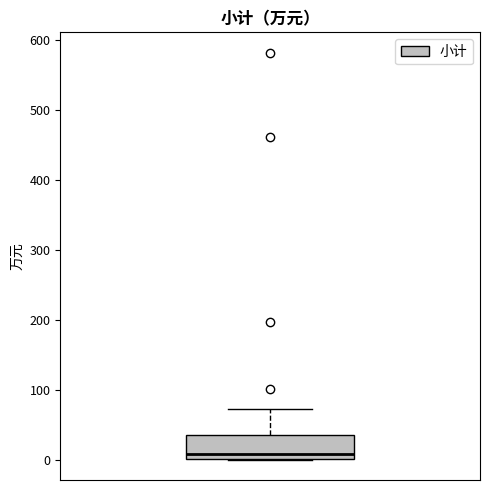

Read this box plot against the y-axis: the position of the median line, the range covered by the box, and the ends of both whiskers. The values are not printed on the chart, so give them approximately, as read against the axis.

median 10, box 0 to 40, whiskers 0 to 70